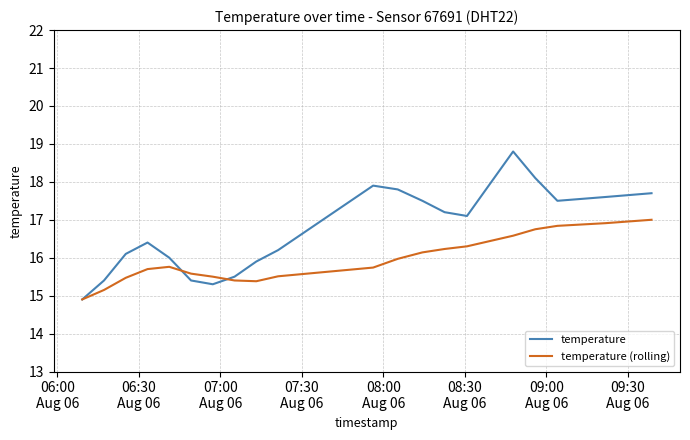

What is the minimum value shown in the chart?

14.9